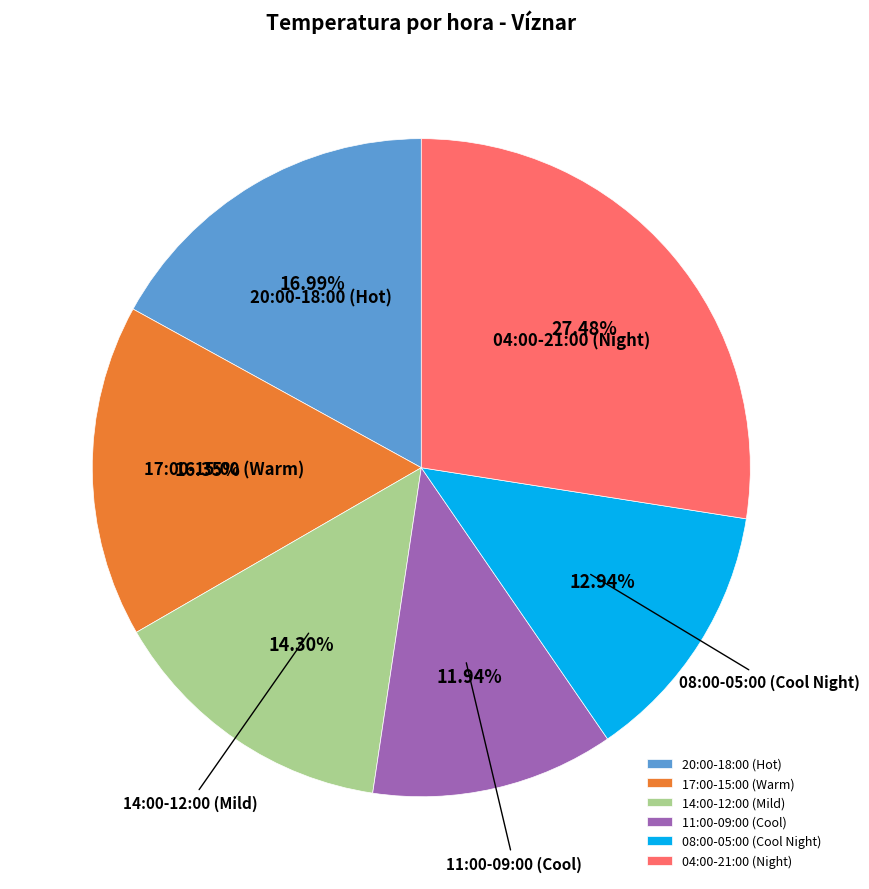

Count the number of slices in the pie.

6